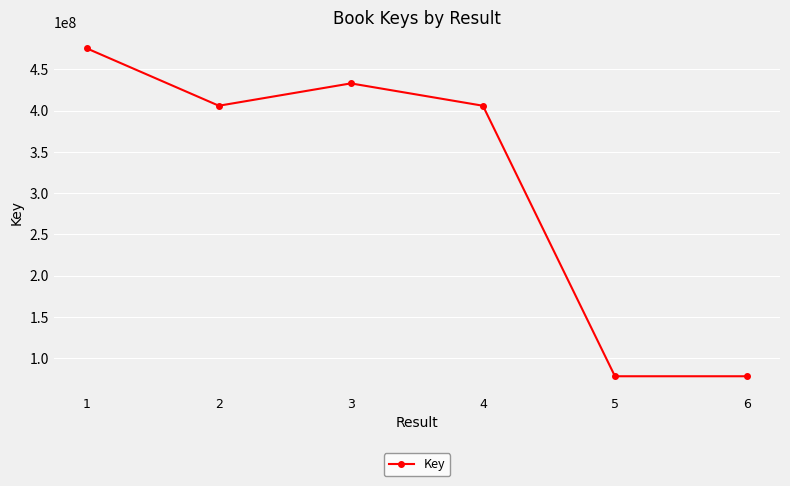

Does the chart have visible grid lines?

Yes